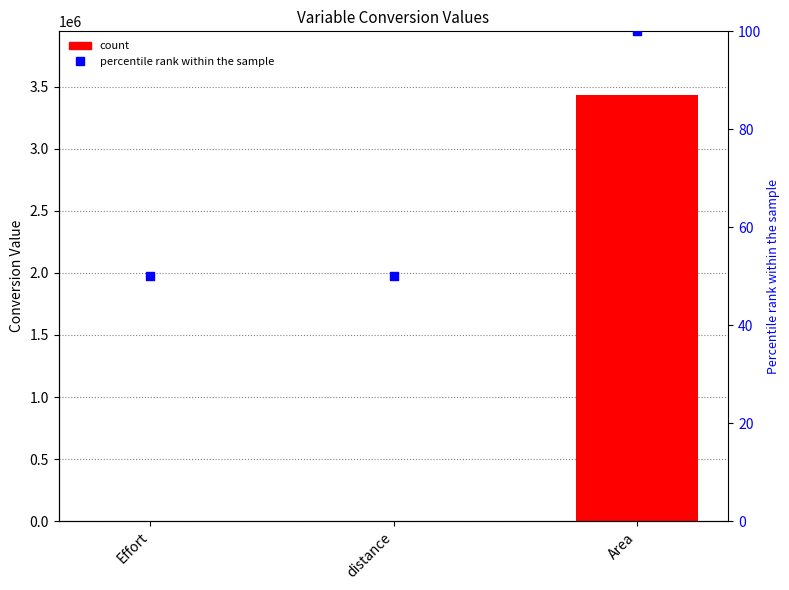

Which series reaches the maximum Y coordinate?

Conversion